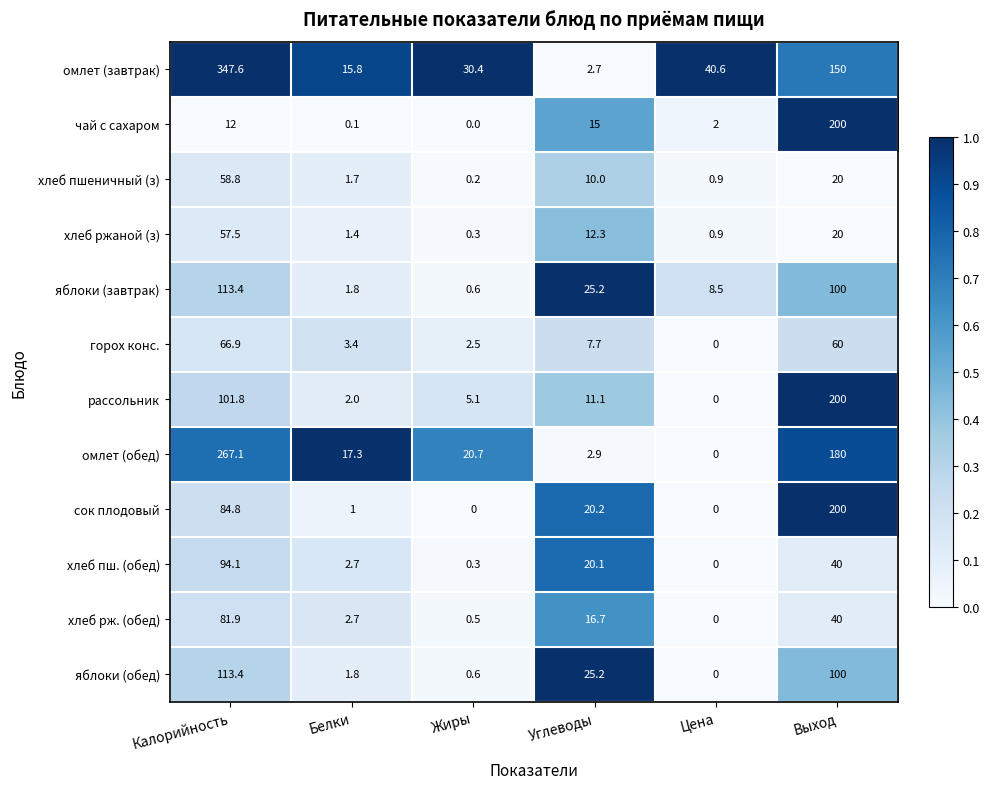

What is the greatest value displayed?

347.6